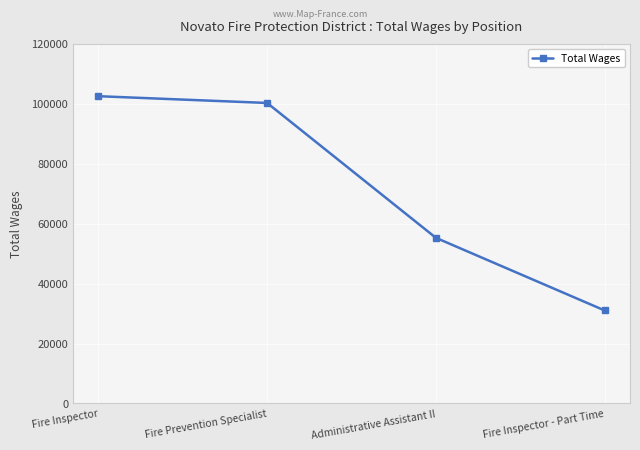

What is the ratio of the value at Fire Prevention Specialist to the value at Fire Inspector?

1.0